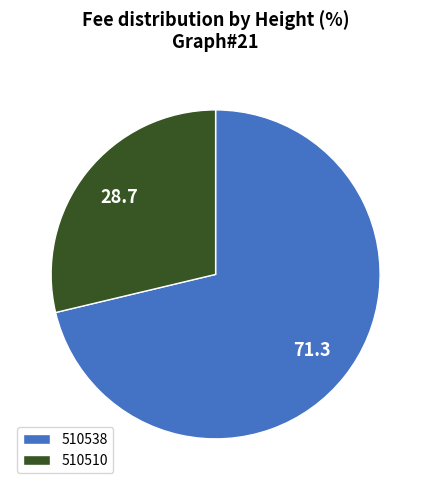

How many slices are in this pie chart?

2